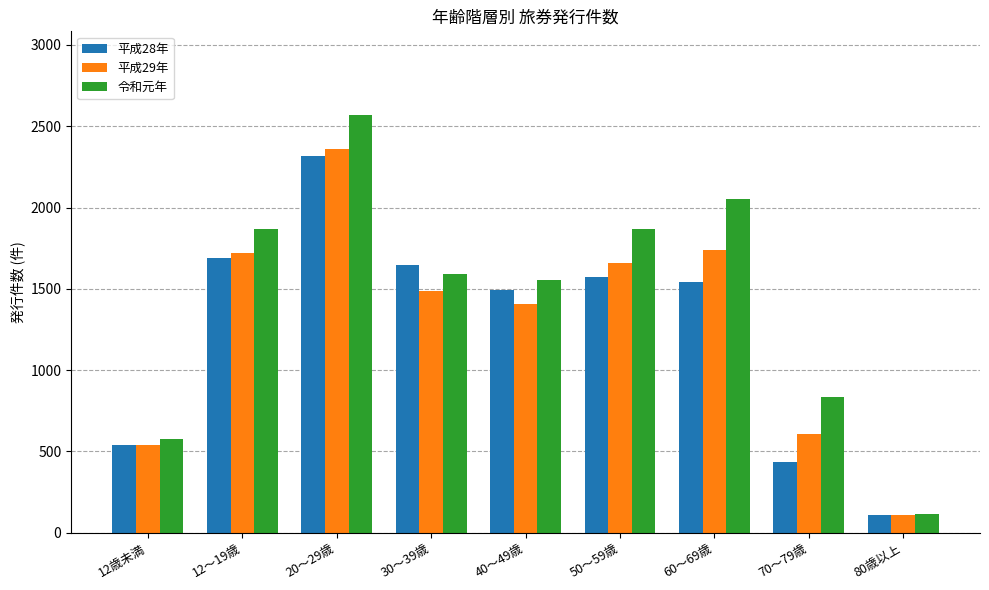

What is the highest value of the 平成29年 series?

2358